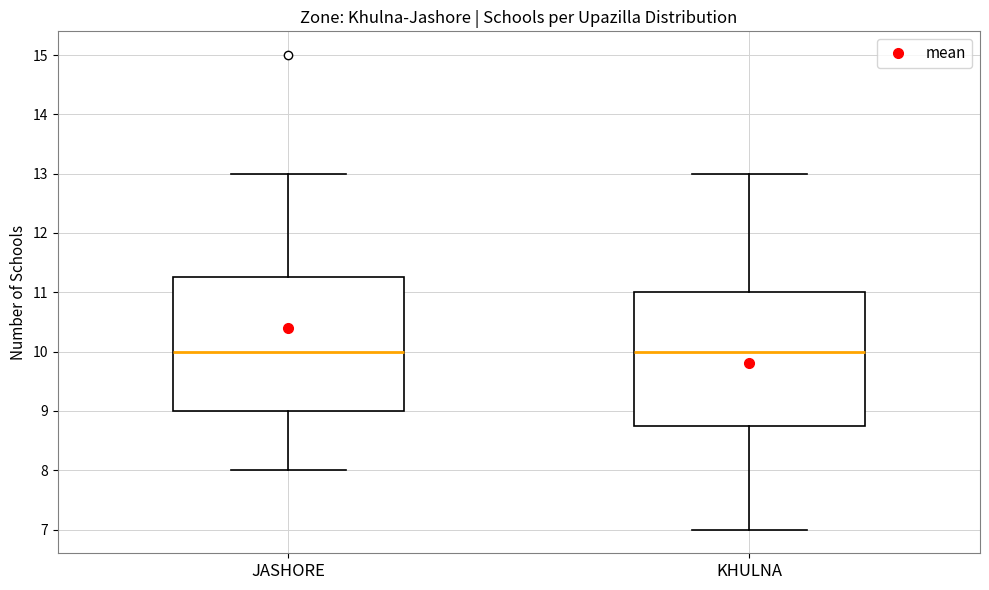

Reading left to right, transcribe this box plot: for each box, give where its median line is, the range the box spans, and where its two whiskers end, as read against the y-axis. The values are not printed on the chart, so give them approximately, as read against the axis.

JASHORE: median 10.0, box 9.0 to 11.3, whiskers 8.0 to 13.0
KHULNA: median 10.0, box 8.8 to 11.0, whiskers 7.0 to 13.0